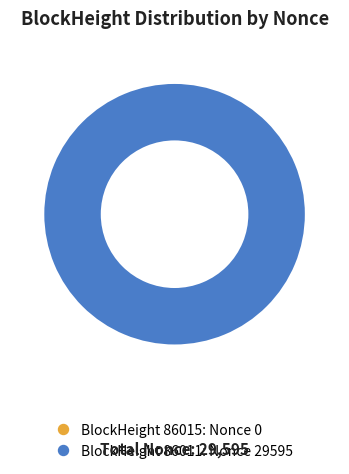

What is the total percentage of 86015 and 86011?

100.0%